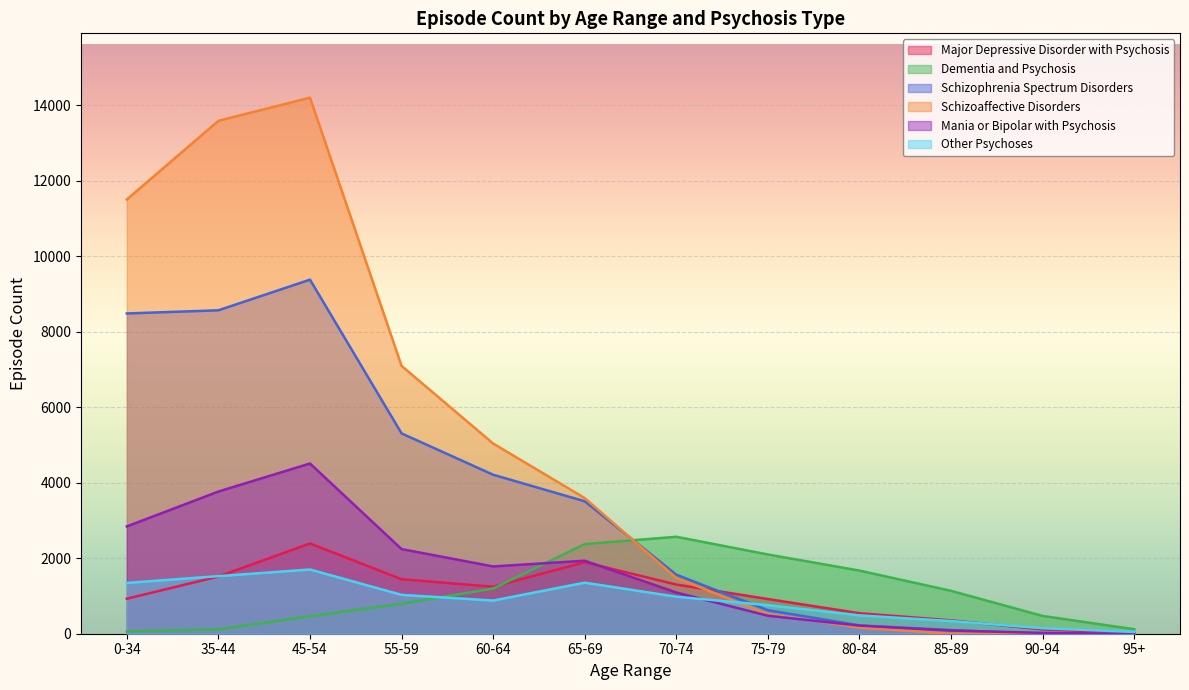

Reading left to right, transcribe all the data shown in this chart.

Major Depressive Disorder with Psychosis: 0-34=928	35-44=1516	45-54=2392	55-59=1444	60-64=1245	65-69=1895	70-74=1303	75-79=919	80-84=543	85-89=354	90-94=114	95+=24
Dementia and Psychosis: 0-34=60	35-44=117	45-54=462	55-59=793	60-64=1197	65-69=2375	70-74=2569	75-79=2100	80-84=1673	85-89=1136	90-94=471	95+=119
Schizophrenia Spectrum Disorders: 0-34=8487	35-44=8571	45-54=9383	55-59=5309	60-64=4213	65-69=3510	70-74=1564	75-79=623	80-84=221	85-89=96	90-94=0	95+=0
Schizoaffective Disorders: 0-34=11507	35-44=13592	45-54=14206	55-59=7097	60-64=5041	65-69=3595	70-74=1478	75-79=522	80-84=163	85-89=0	90-94=0	95+=0
Mania or Bipolar with Psychosis: 0-34=2844	35-44=3768	45-54=4511	55-59=2243	60-64=1783	65-69=1935	70-74=1092	75-79=476	80-84=214	85-89=84	90-94=22	95+=0
Other Psychoses: 0-34=1346	35-44=1526	45-54=1702	55-59=1030	60-64=879	65-69=1353	70-74=981	75-79=756	80-84=486	85-89=336	90-94=146	95+=48